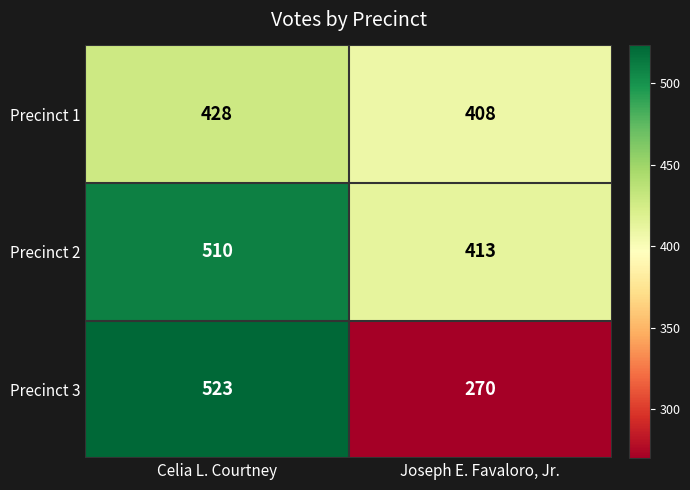

At which label is Precinct 2 closest to 461?

Joseph E. Favaloro, Jr.